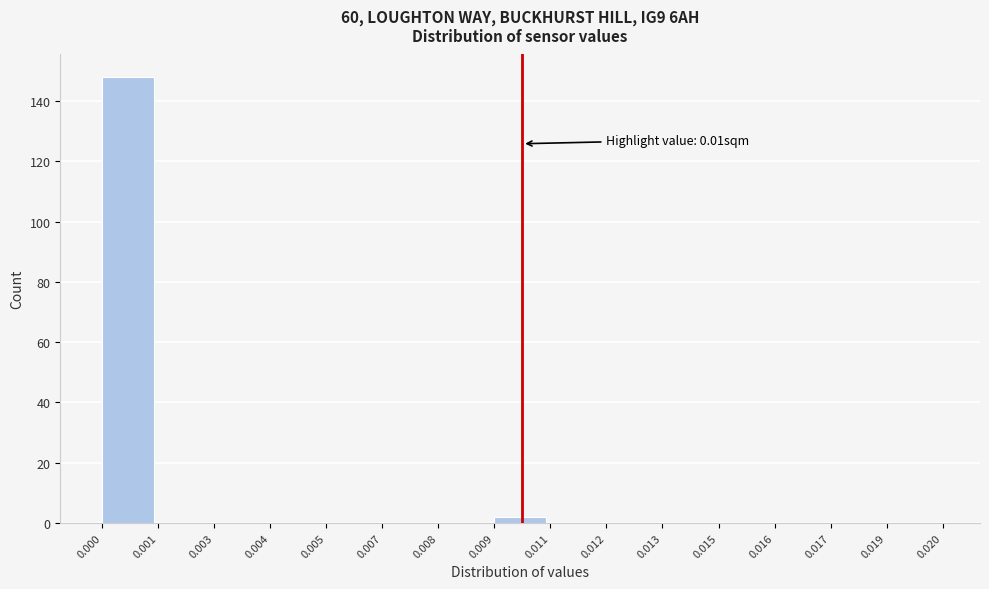

Reading right to left, list all the values displayed in this chart.

0.019=0	0.017=0	0.016=0	0.015=0	0.013=0	0.012=0	0.011=0	0.009=2	0.008=0	0.007=0	0.005=0	0.004=0	0.003=0	0.001=0	0.000=148